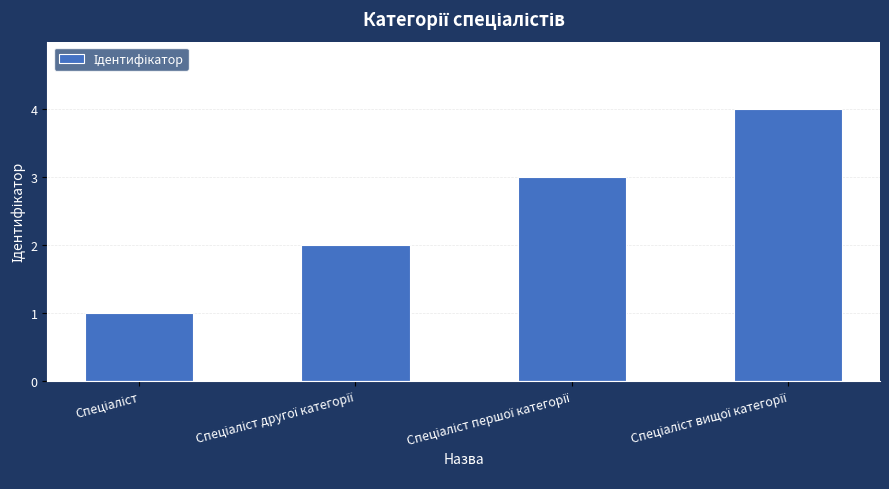

What is the difference between the maximum and minimum values?

3